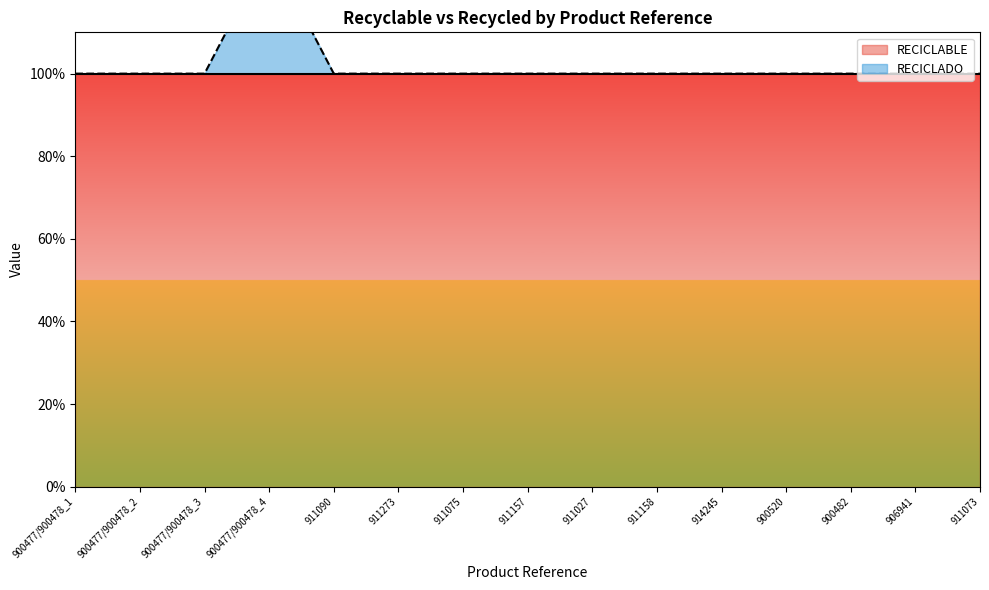

Reading right to left, extract all data points from this chart.

911073=1.0	906941=1.0	900482=1.0	900520=1.0	914245=1.0	911158=1.0	911027=1.0	911157=1.0	911075=1.0	911273=1.0	911090=1.0	900477/900478_4=1.3	900477/900478_3=1.0	900477/900478_2=1.0	900477/900478_1=1.0